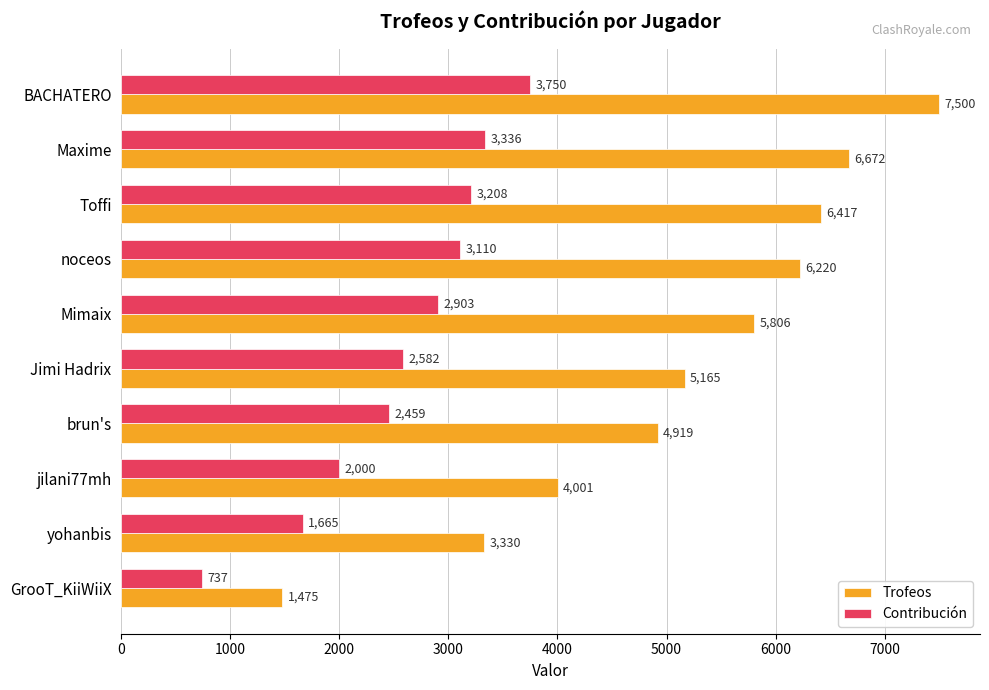

The Contribución series shows 645 at brun's. True or false?

False